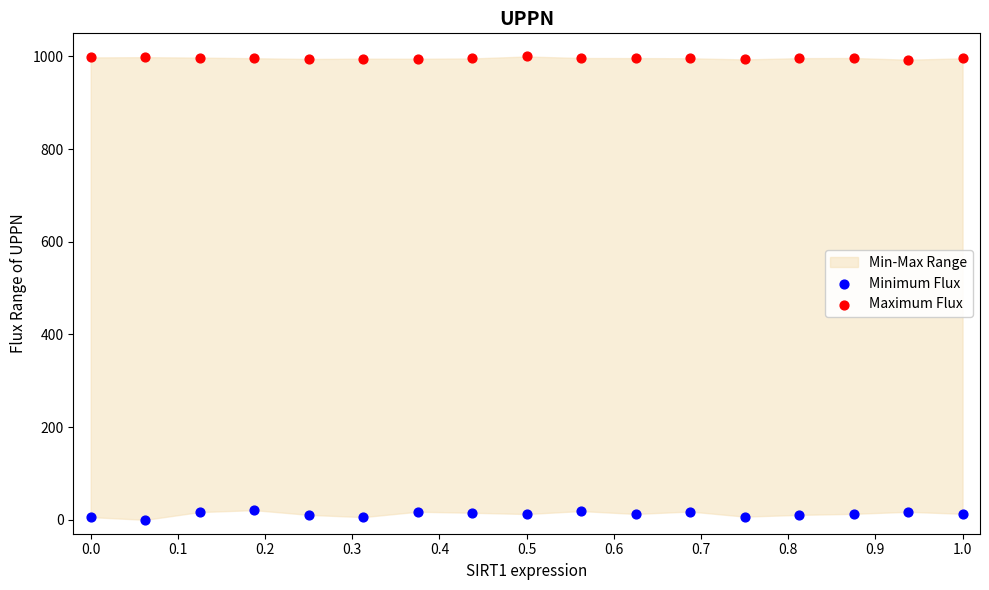

Which series contains the highest Y value?

Maximum Flux